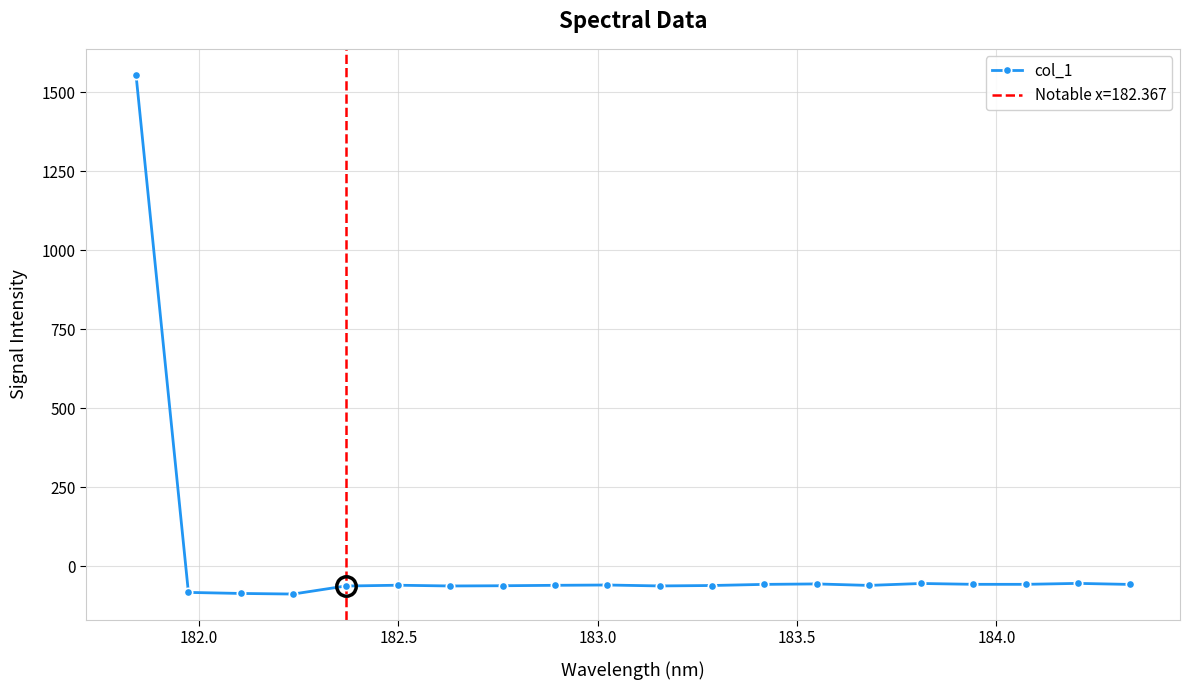

Does the chart have visible grid lines?

Yes